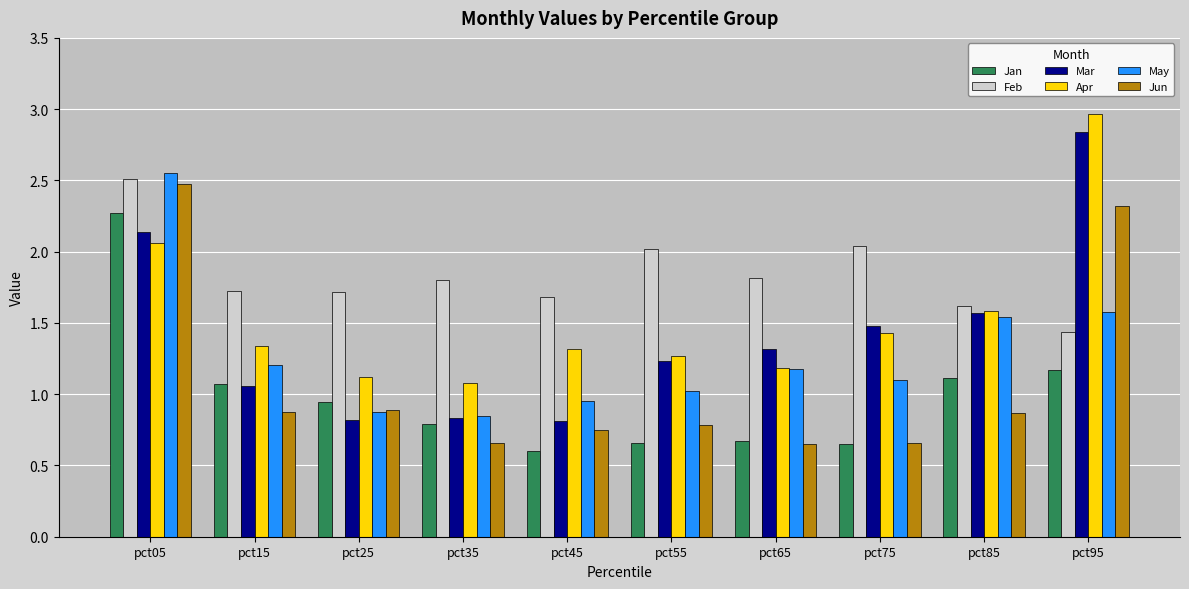

What is the minimum value shown in the chart?

0.6